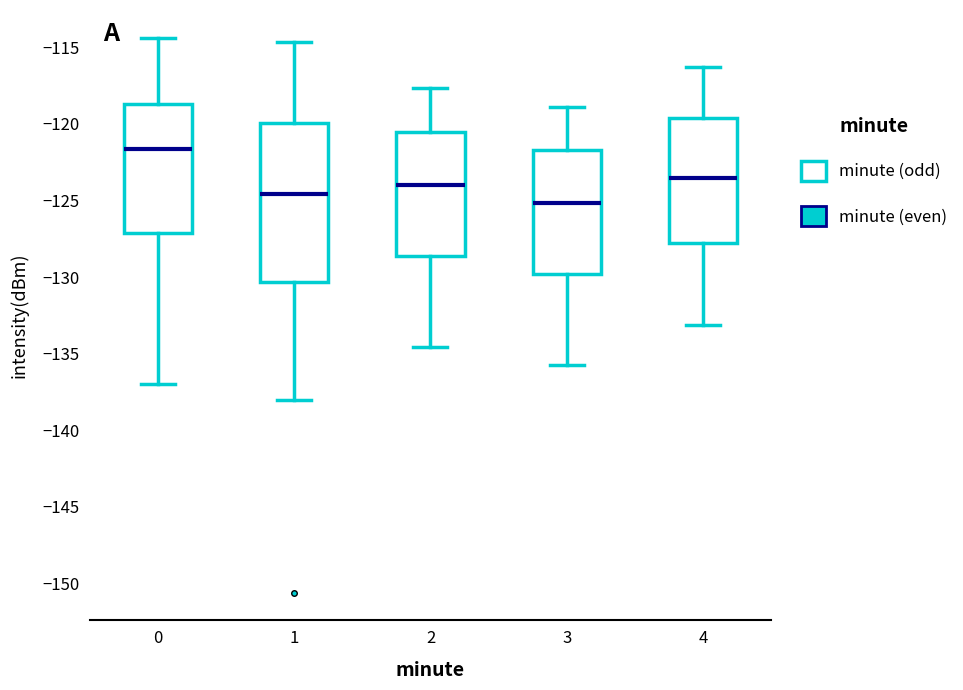

Which box has the highest median line?

0